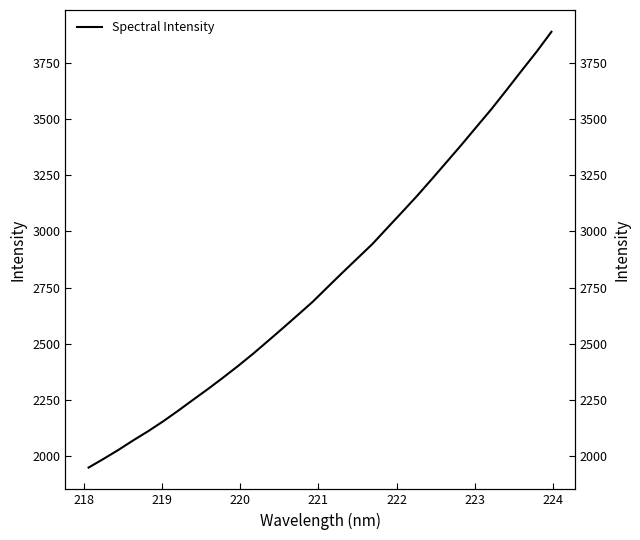

True or false: the data shows 1527.6 at 12.

False